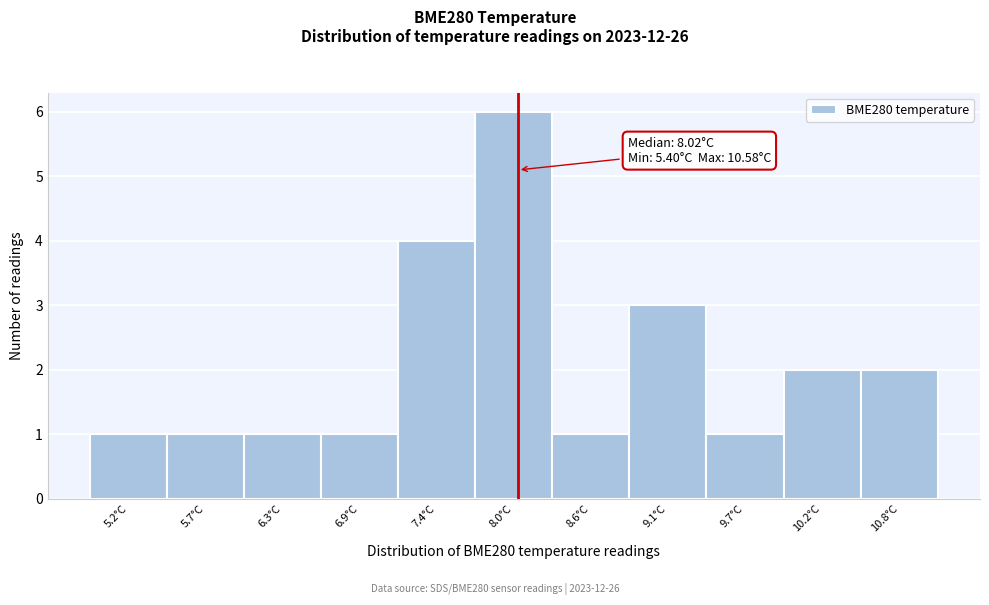

Over which range of the x-axis is the bar tallest?

7.7 to 8.3